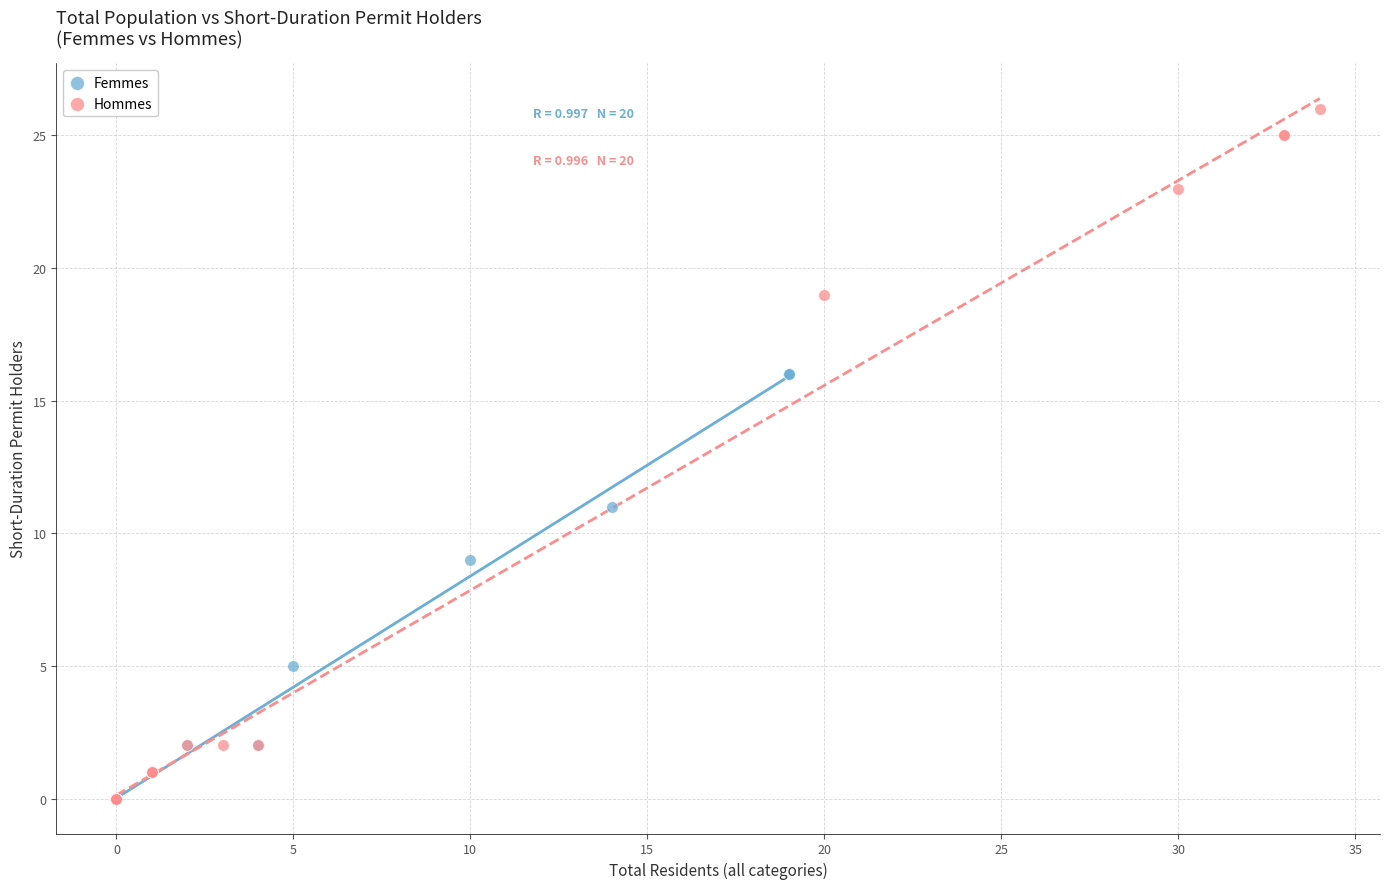

Which series reaches the maximum Y coordinate?

Hommes